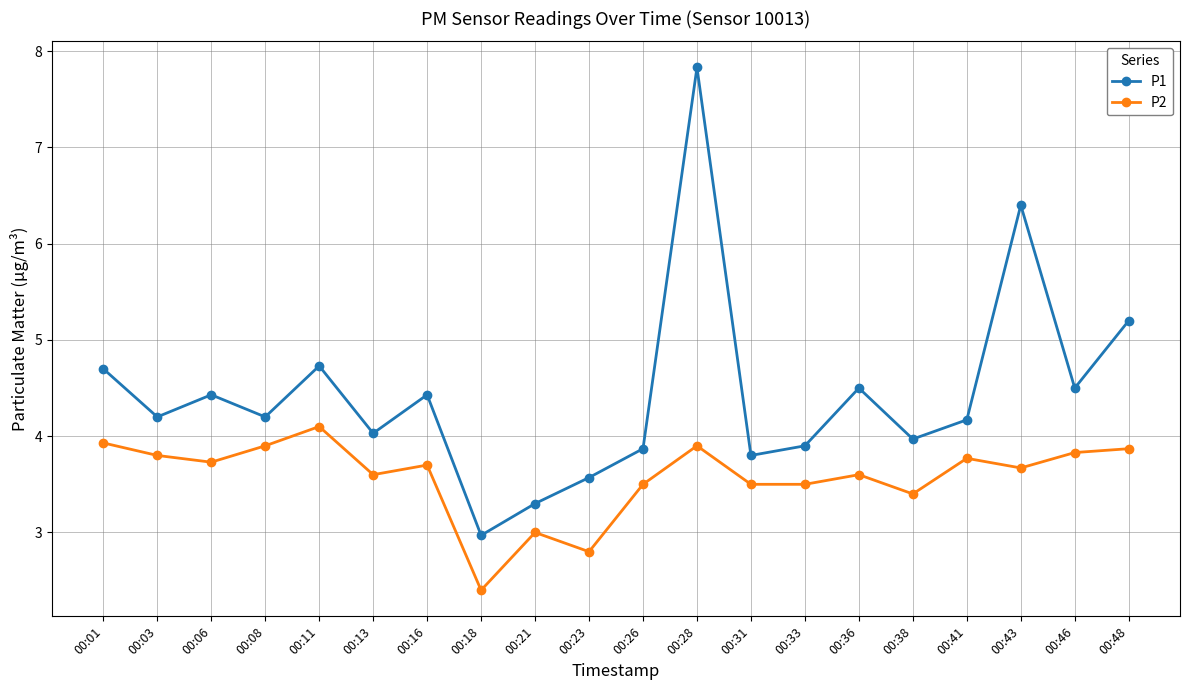

Which category has the lowest value in the P1 series?

00:18